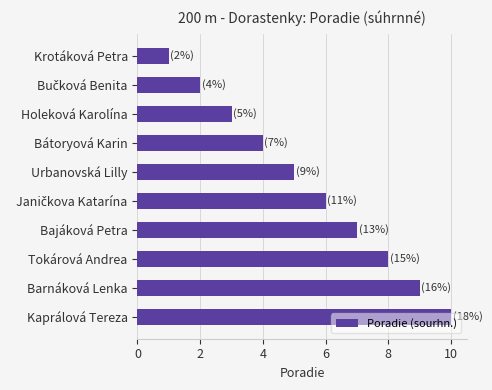

How many data points does each series have?

10